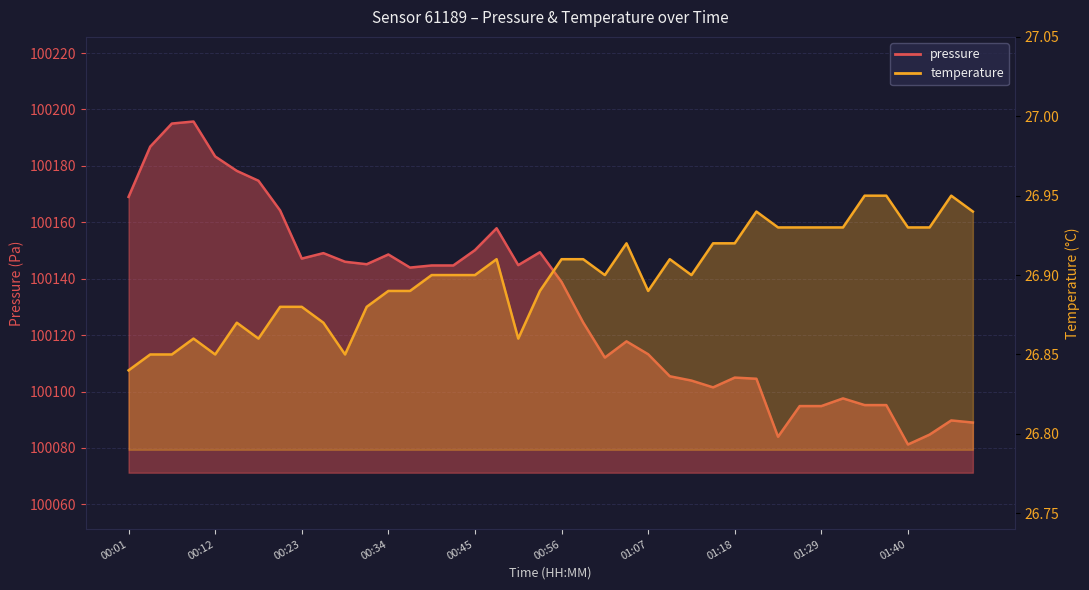

Which label corresponds to the largest value in the chart?

00:09